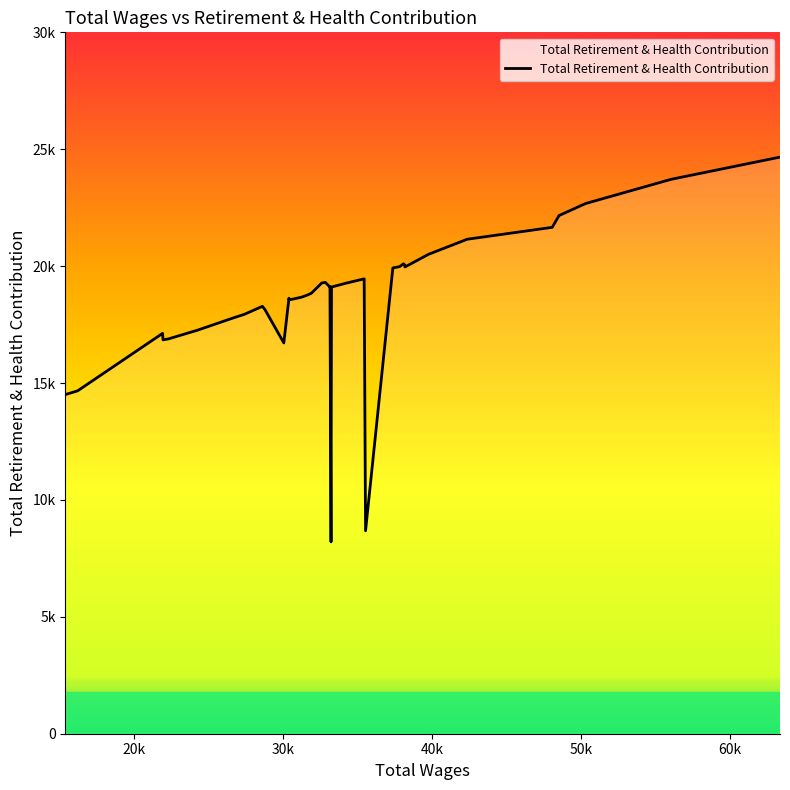

List the labels in order of value, smallest first.

16, 12, 38, 37, 27, 34, 33, 36, 35, 32, 31, 30, 28, 29, 26, 24, 25, 23, 22, 21, 15, 18, 17, 14, 20, 19, 13, 11, 7, 10, 8, 9, 6, 5, 4, 3, 2, 1, 0